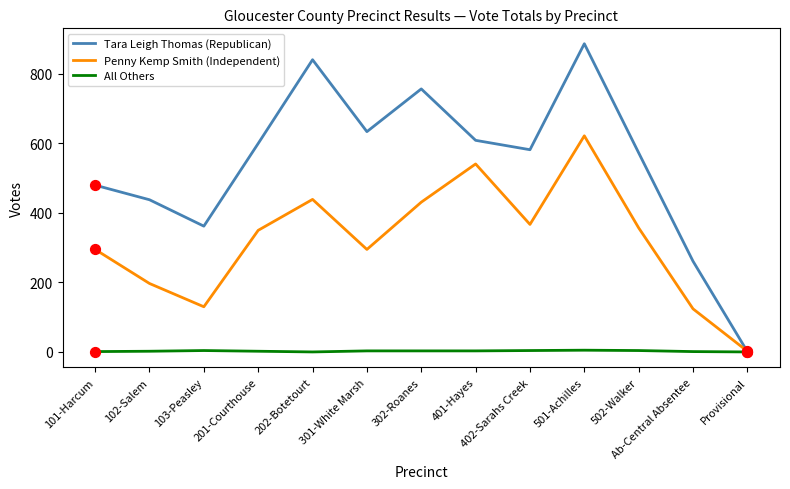

Is the value of Penny Kemp Smith (Independent) at 401-Hayes greater than the value of All Others at 502-Walker?

Yes